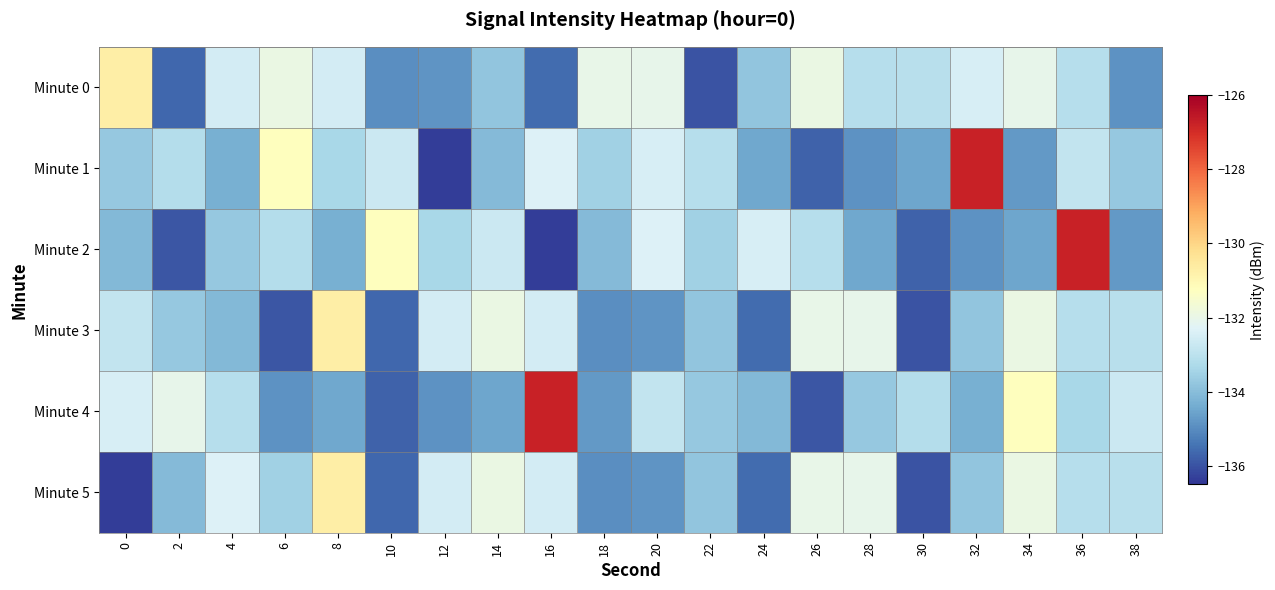

Which series has the widest spread of values?

Minute 1